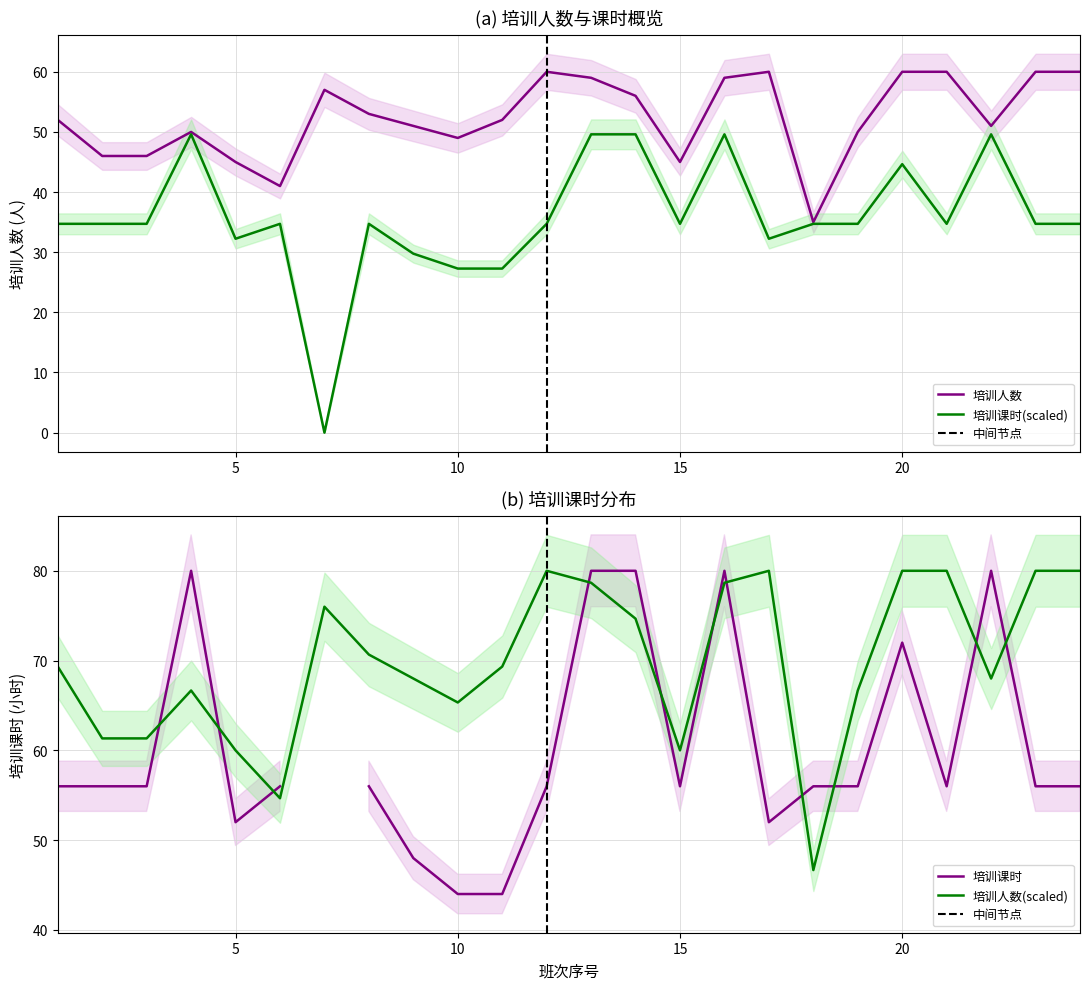

True or false: 培训课时 and 培训人数 cross at least once.

False